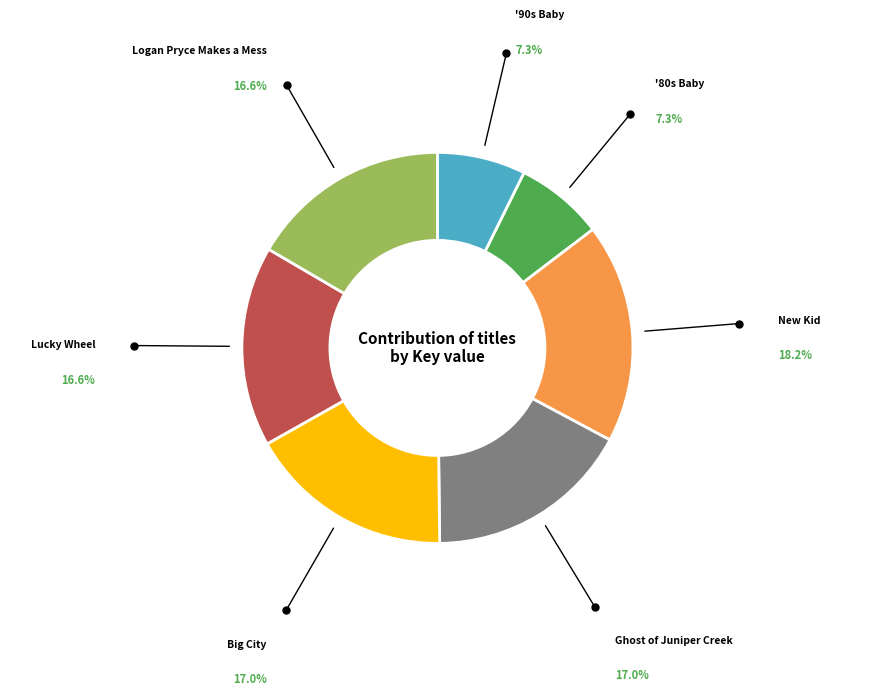

How many segments does this pie chart have?

7